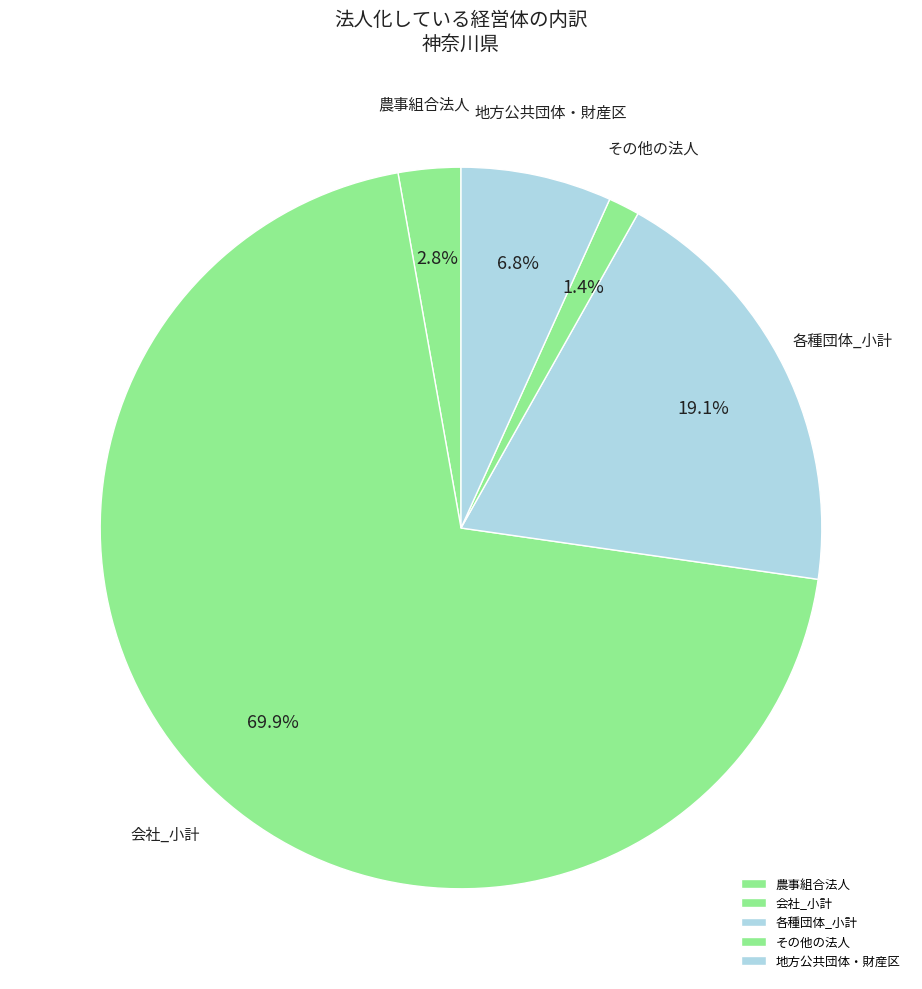

To the nearest percent, what percentage of the pie is 会社_小計?

70%